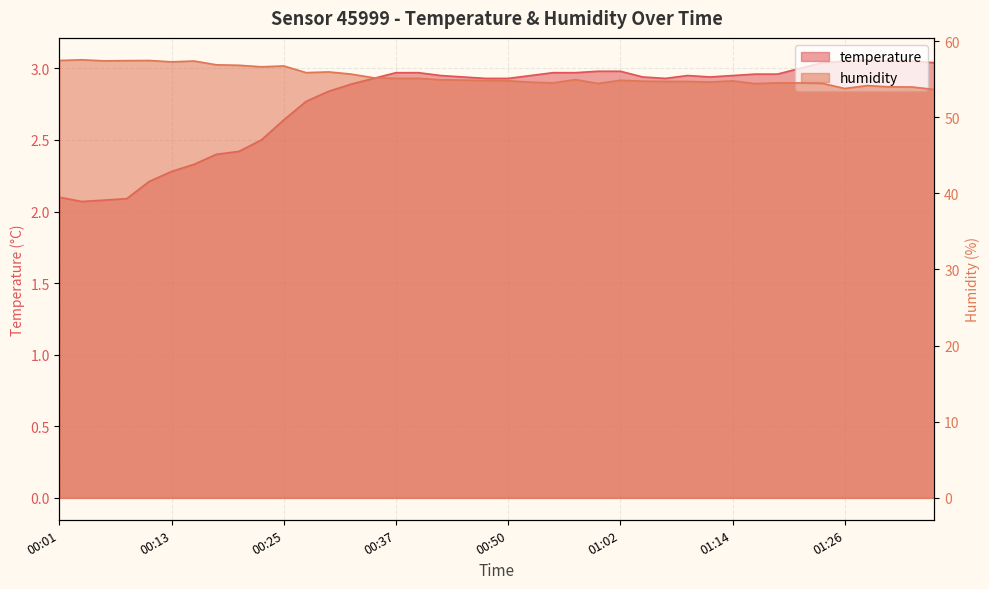

At which label is temperature closest to 2?

00:03